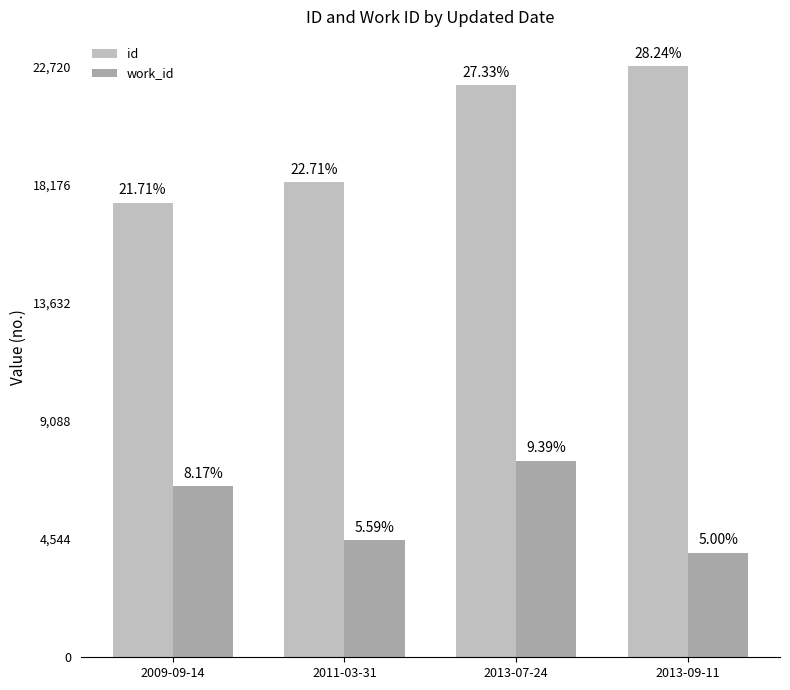

What are all the series names shown in the legend?

id, work_id